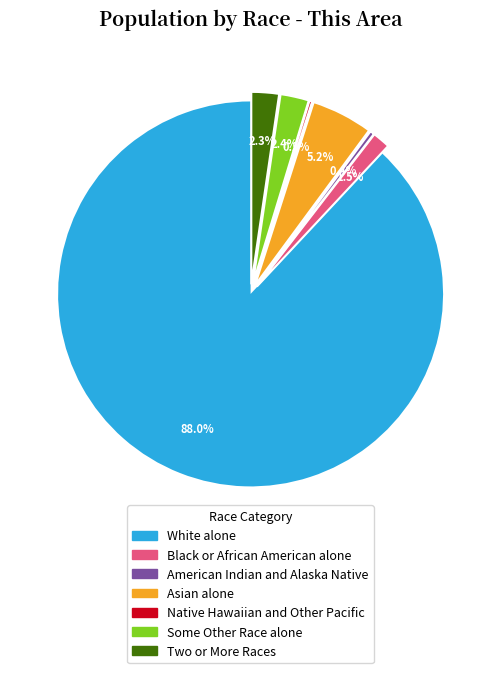

What is the total percentage of Two or More Races and Some Other Race alone?

4.7%